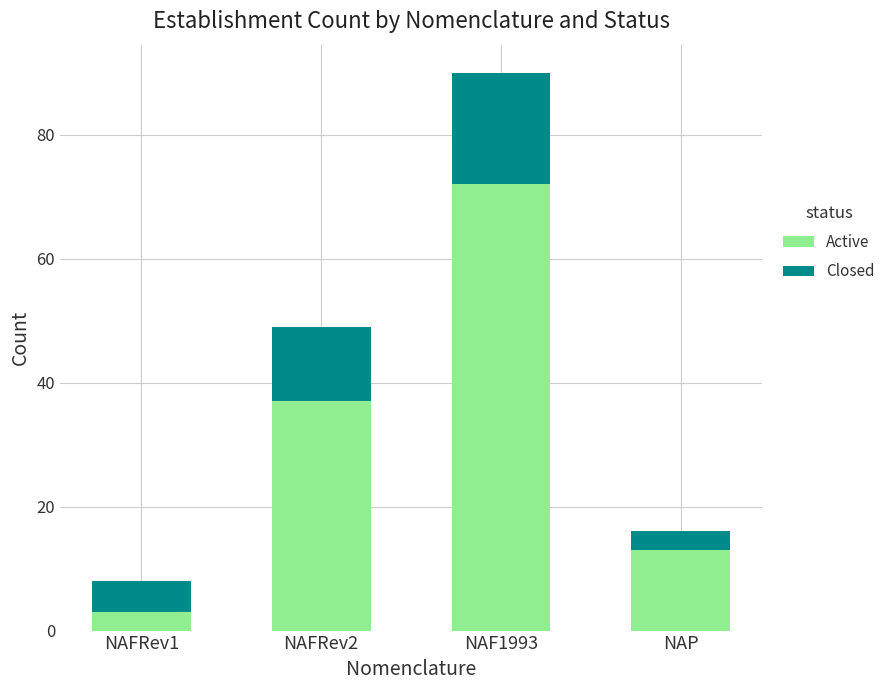

At which category is the sum across all series the highest?

NAF1993